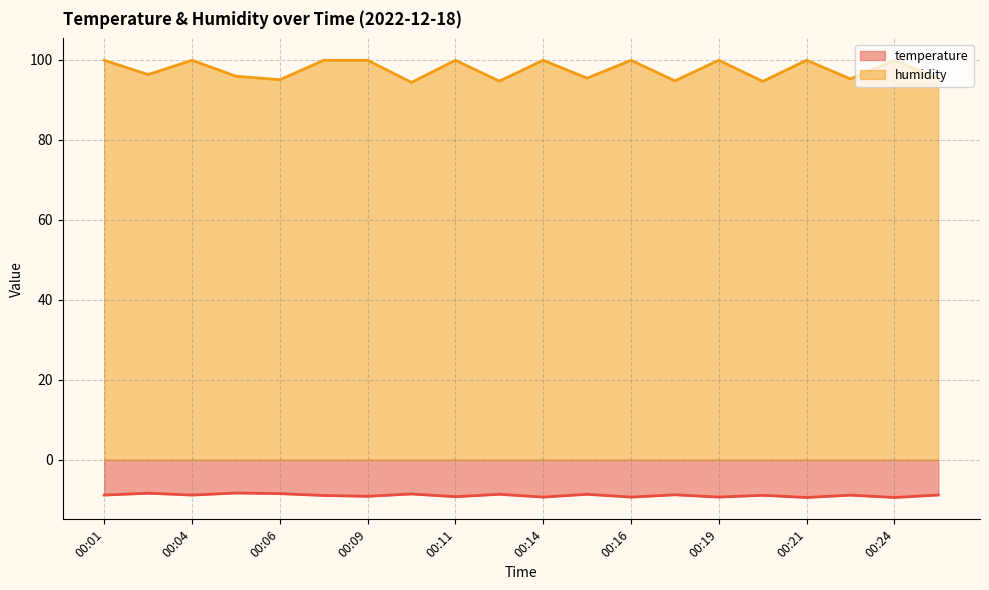

Does the chart have visible grid lines?

Yes